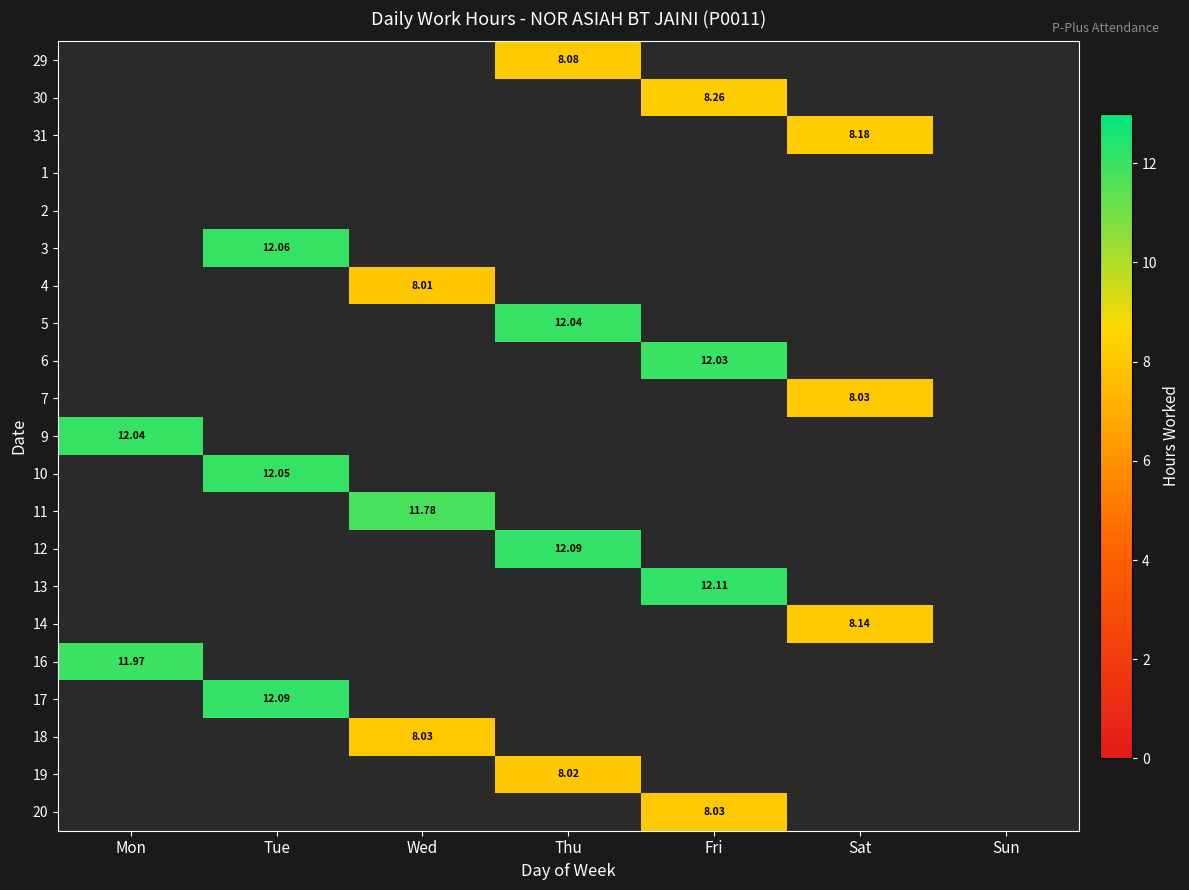

Which category has the highest value in the 3 series?

Tue